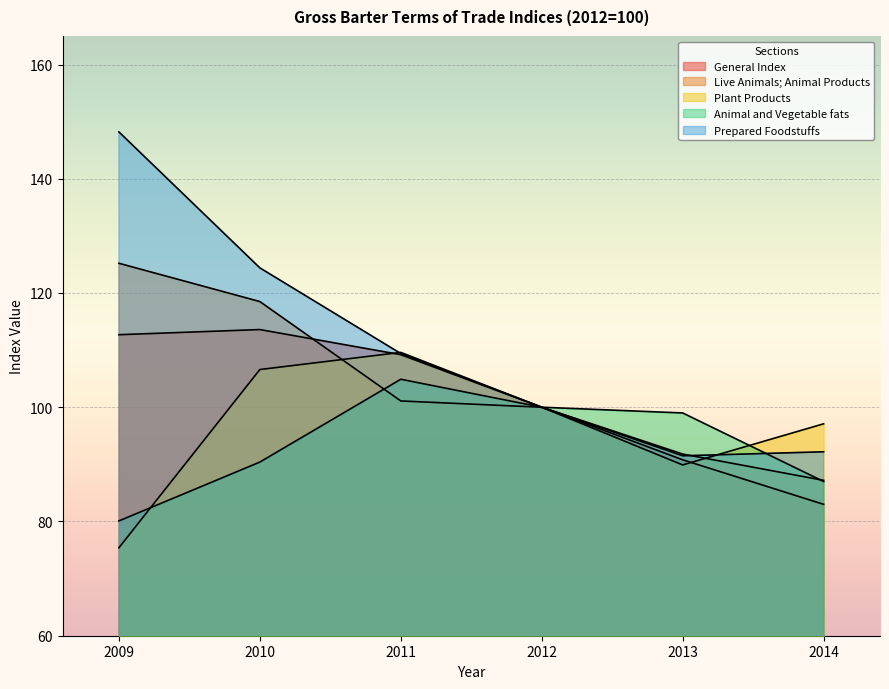

Which series has the largest range (max minus min)?

Prepared Foodstuffs